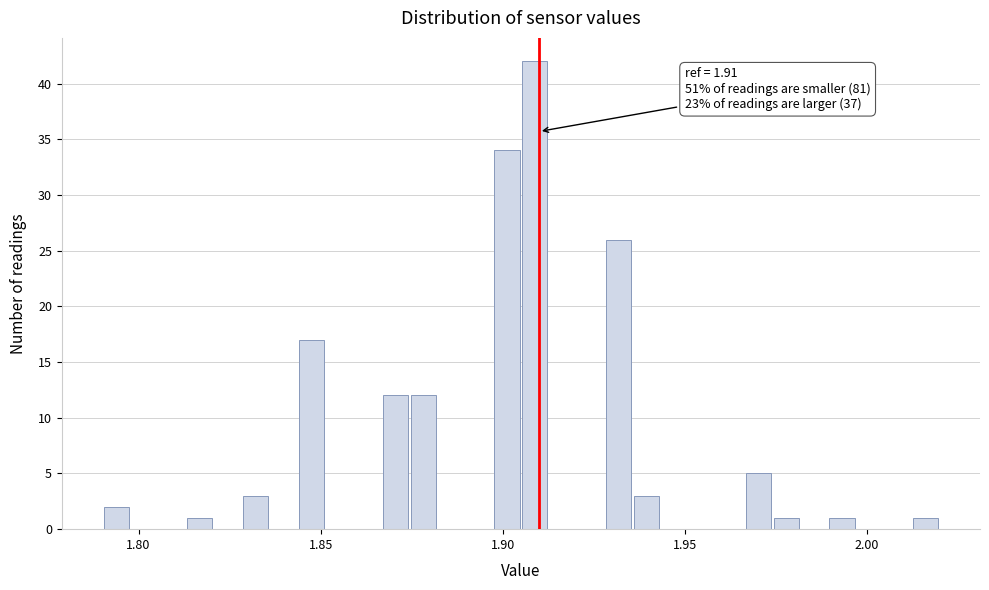

Around what value on the x-axis is the tallest bar? Give the approximate position of its centre, as read against the axis.

1.910